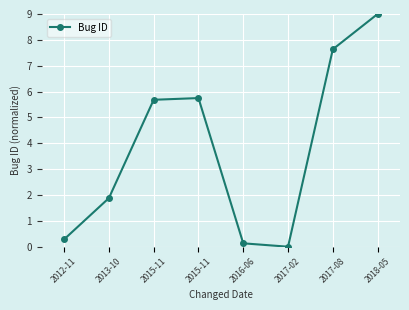

At which category does the chart reach its peak across all series?

2018-05